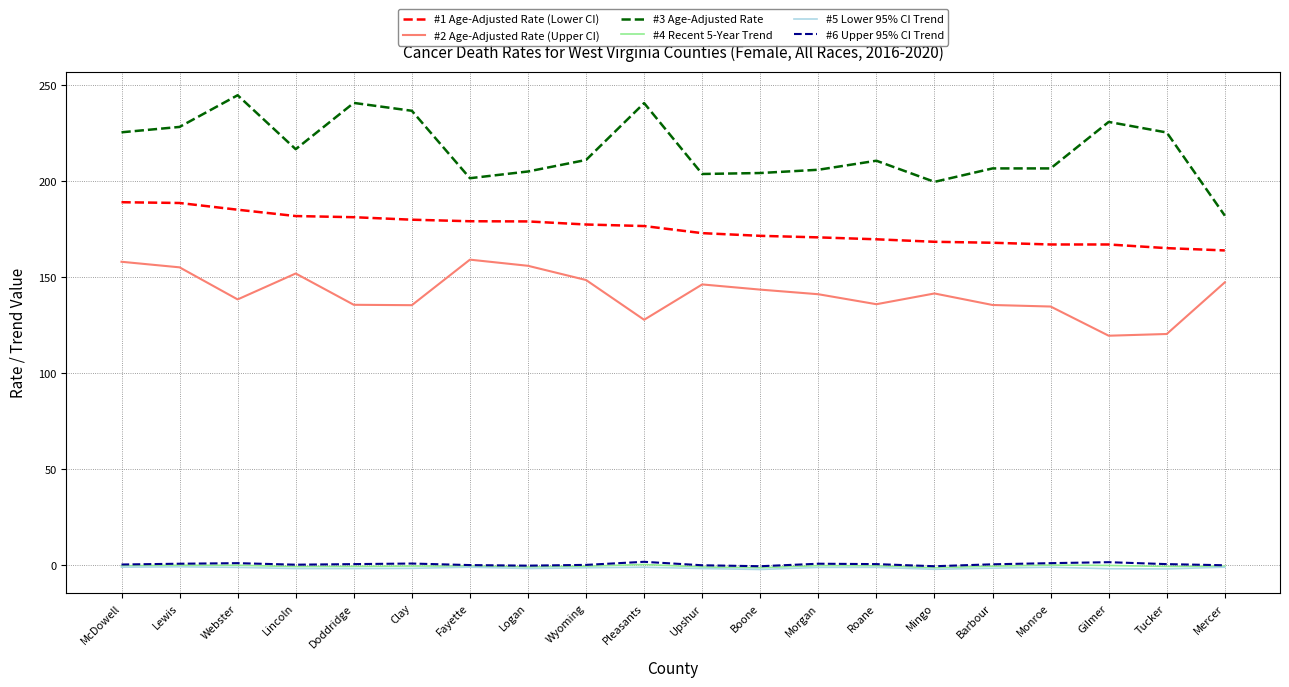

Which series has the widest spread of values?

#3 Age-Adjusted Rate